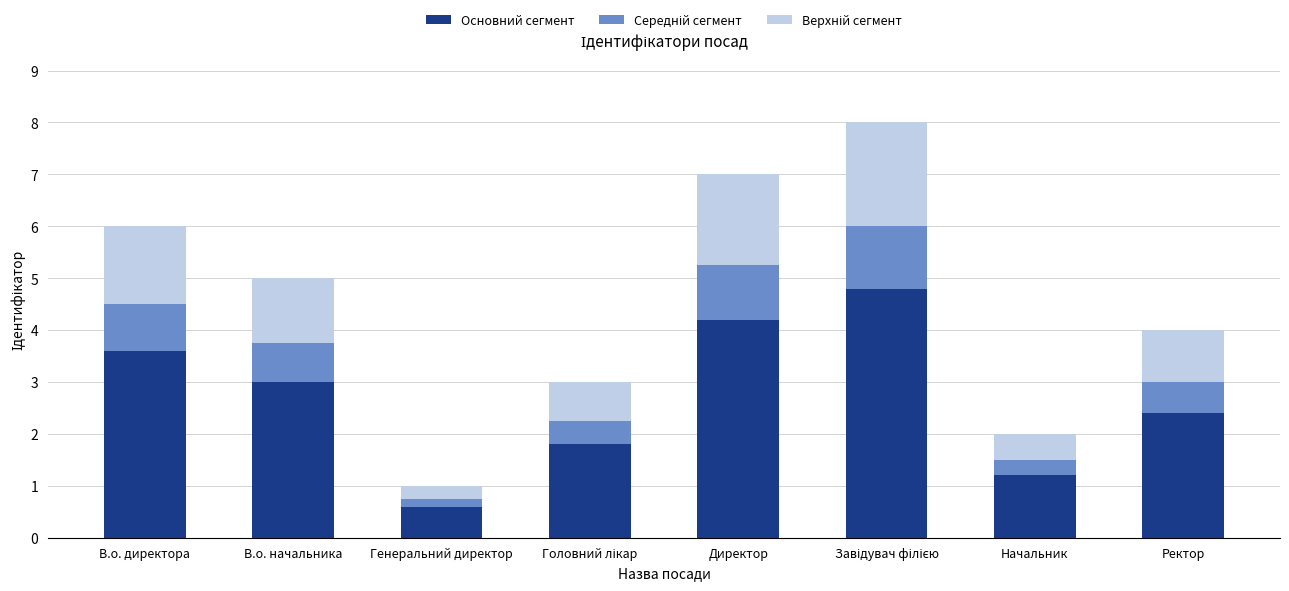

Is it true that Основний сегмент equals 3.9 at Ректор?

False